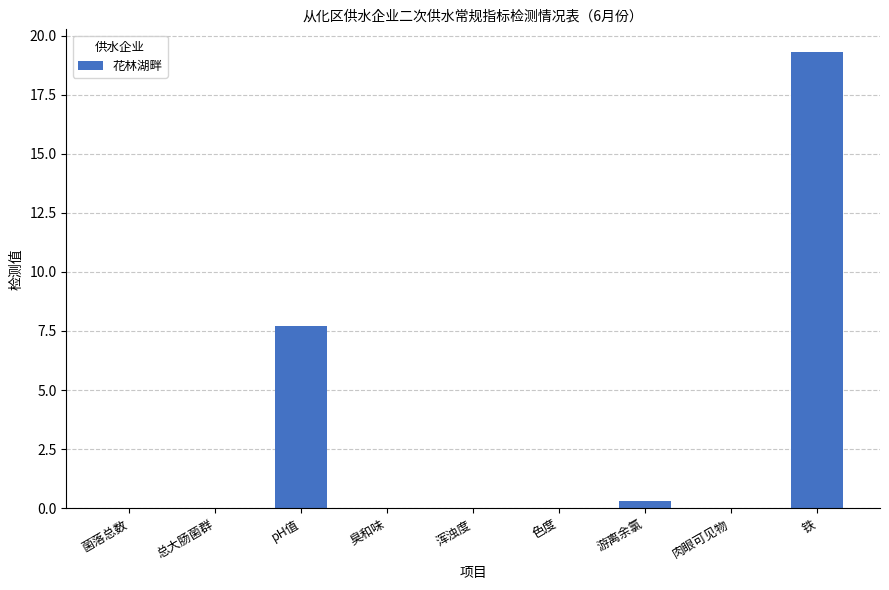

Which label corresponds to the largest value in the chart?

铁